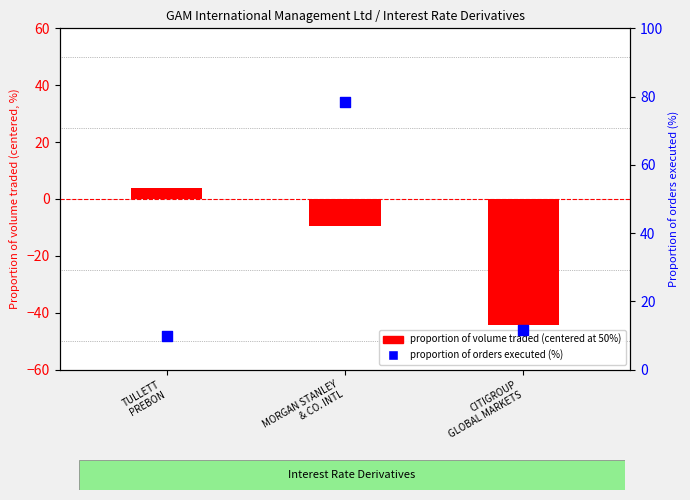

What are all the series names shown in the legend?

proportion of volume traded (centered at 50%), proportion of orders executed (%)